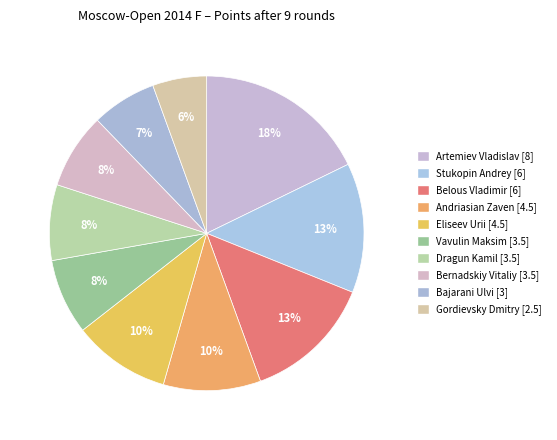

Which category has the smallest portion of the pie?

Gordievsky Dmitry